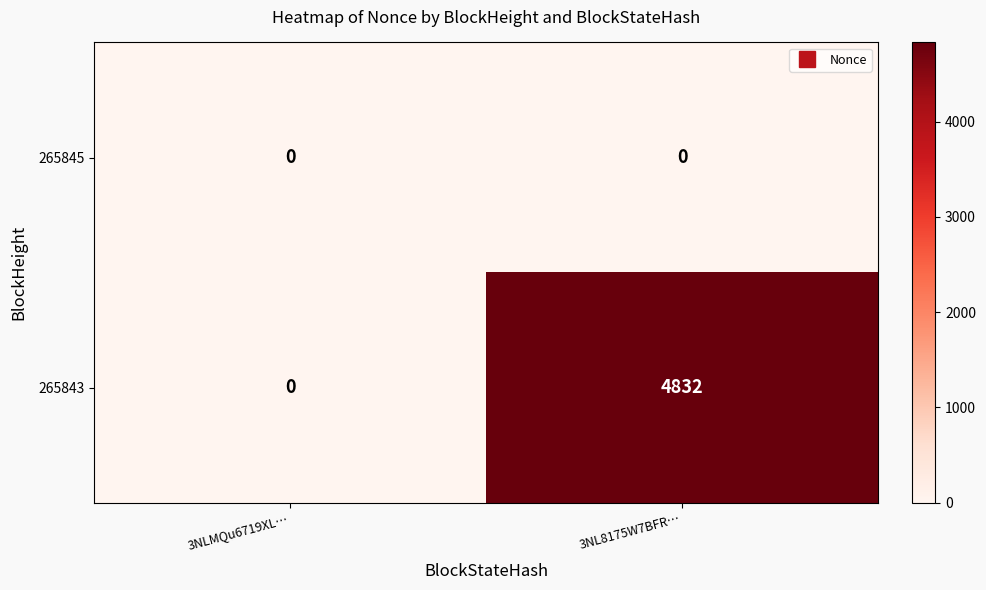

Rank the series by their average value, from highest to lowest.

265843, 265845